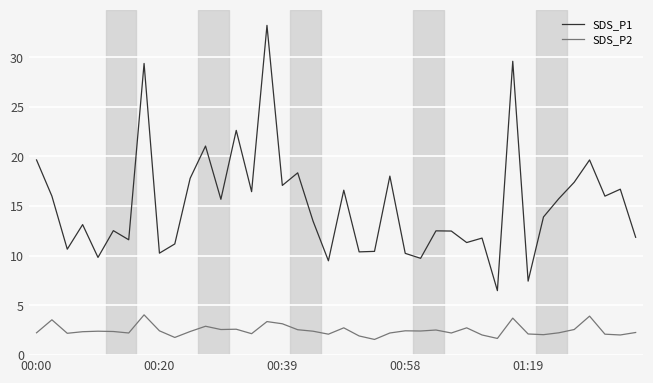

List the series in order of their overall mean, highest first.

SDS_P1, SDS_P2